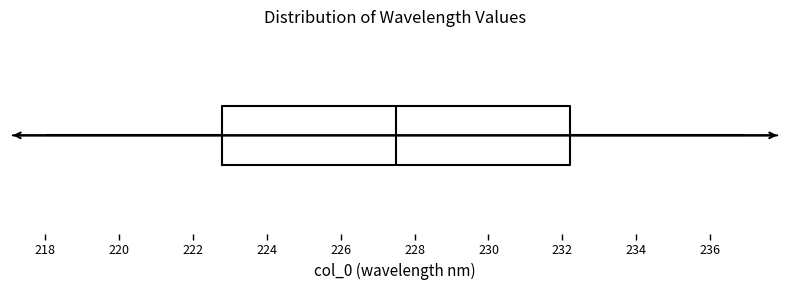

Transcribe this box plot: give where the median line is, the range the box spans, and where the two whiskers end, as read against the x-axis. The values are not printed on the chart, so give them approximately, as read against the axis.

median 227.6, box 222.8 to 232.2, whiskers 218.0 to 236.8